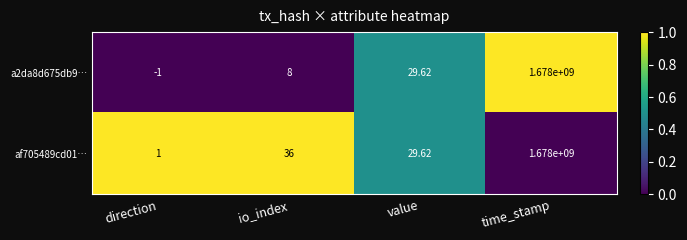

At which category is the sum across all series the highest?

time_stamp